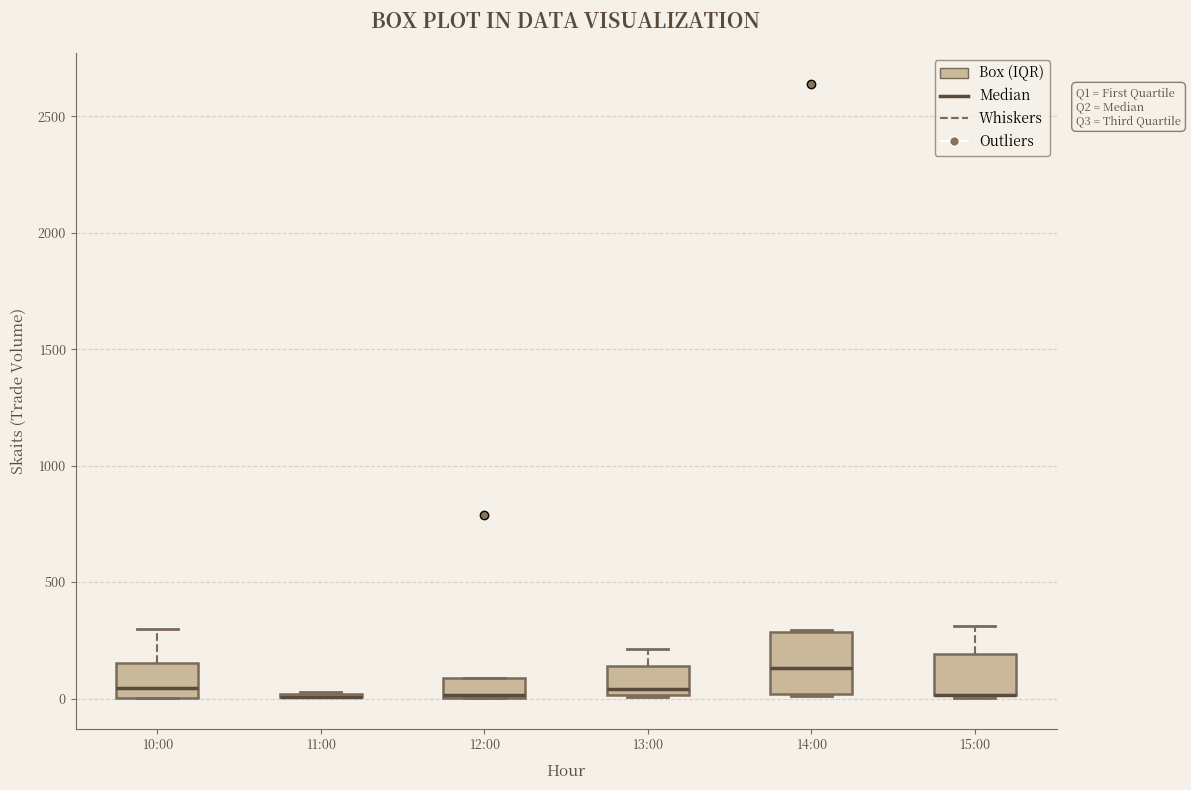

Reading left to right, read every box against the y-axis: the position of its median line, the range the box covers, and the ends of its whiskers. The values are not printed on the chart, so give them approximately, as read against the axis.

10:00: median 50, box 0 to 150, whiskers 0 to 300
11:00: box collapsed to a line at 0, whiskers 0 to 50
12:00: median 0, box 0 to 100, whiskers 0 to 100
13:00: median 50, box 0 to 150, whiskers 0 to 200
14:00: median 150, box 0 to 300, whiskers 0 to 300
15:00: median 0 (drawn on the box's lower edge), box 0 to 200, whiskers 0 to 300